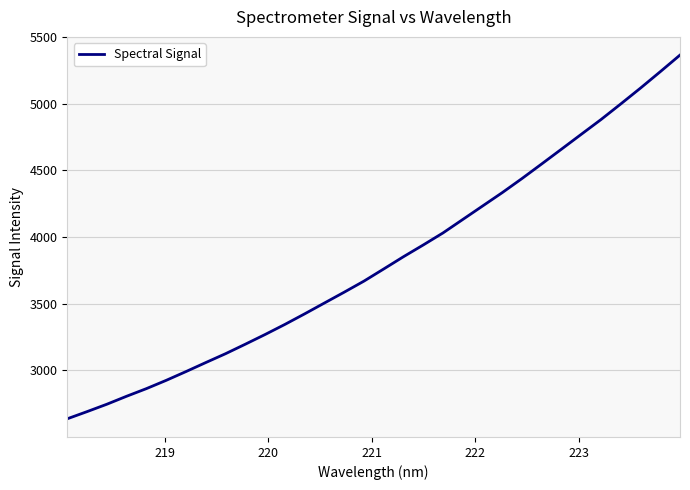

Does the chart display data point markers on the line(s)?

No